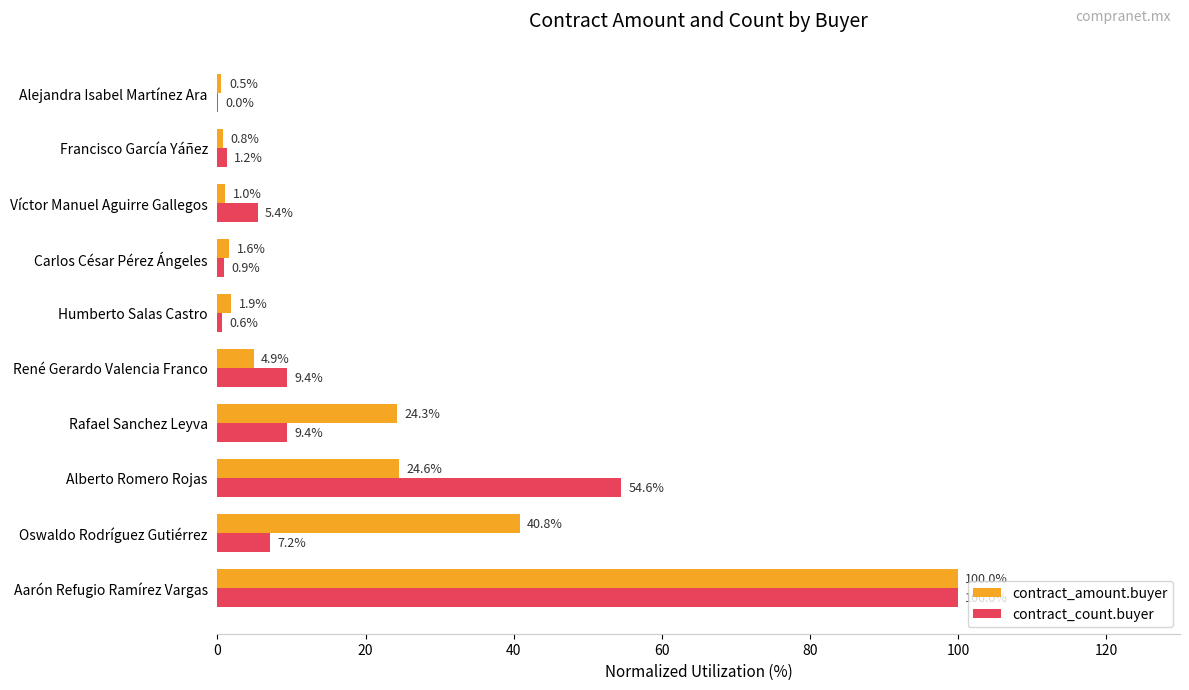

What is the sum of the contract_amount.buyer values at Humberto Salas Castro and Rafael Sanchez Leyva?

26.2